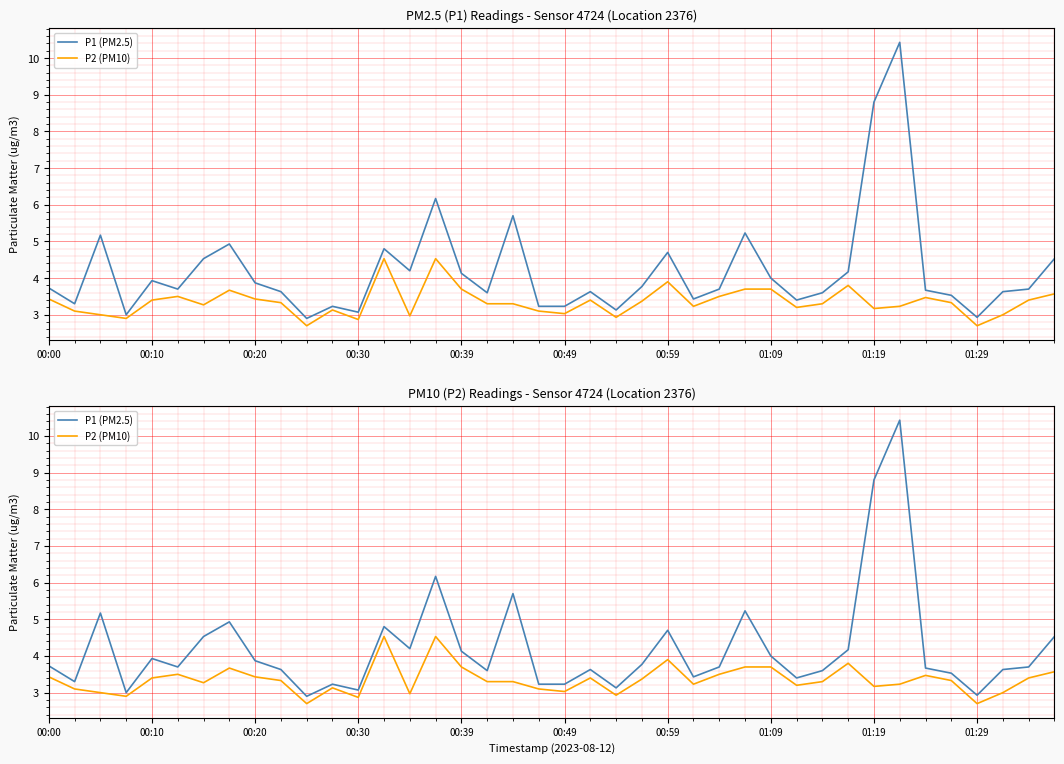

What is the difference between the highest and lowest values at 27?

1.5